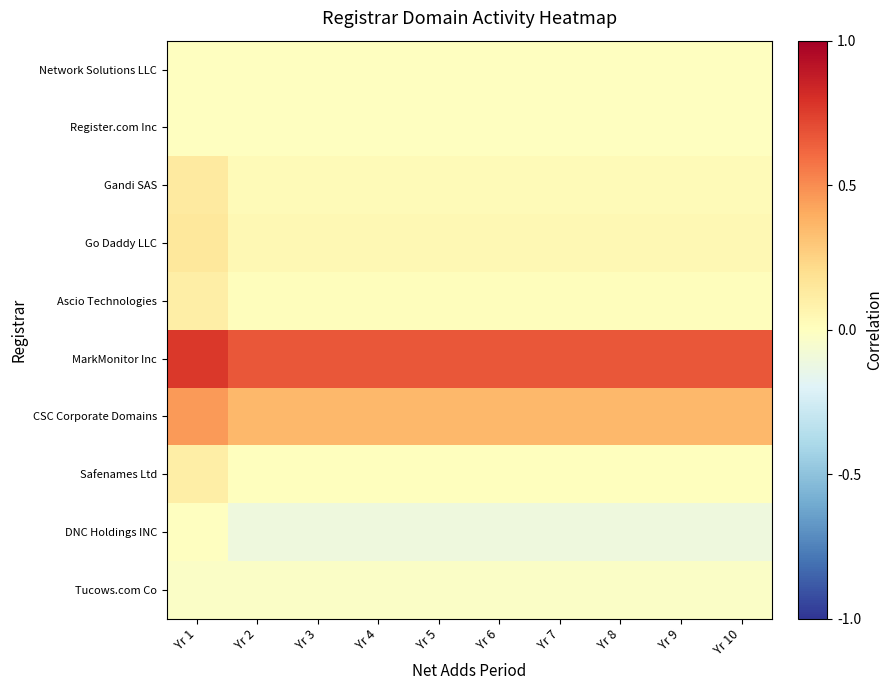

What is the spread (max minus min) of values at Yr 8?

0.8